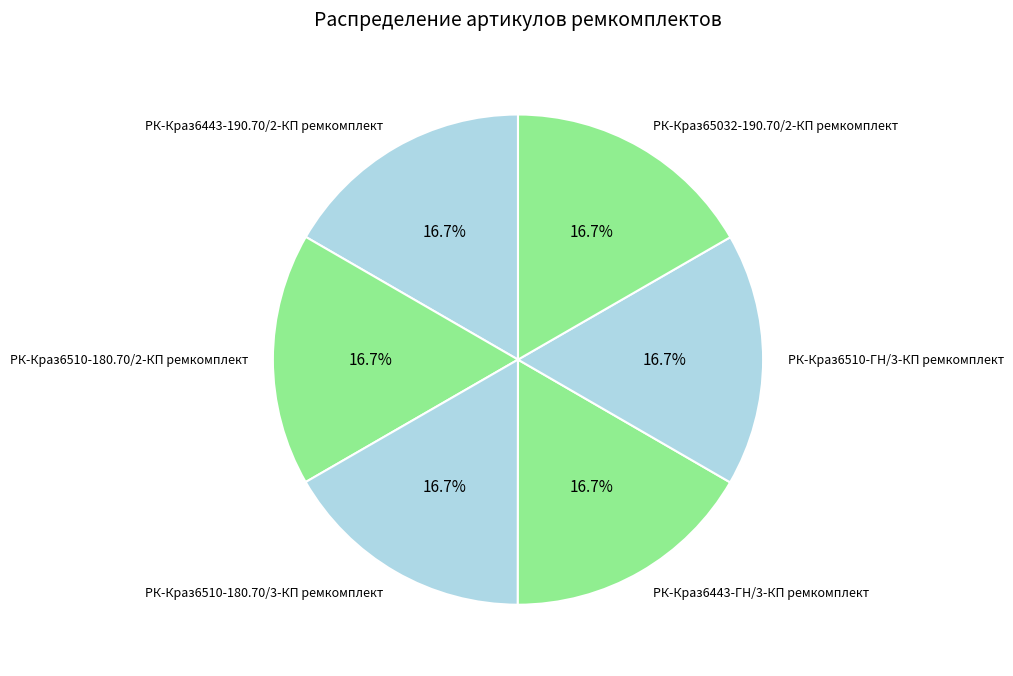

How much of the chart is everything except РК-Краз6443-190.70/2-КП ремкомплект?

83.3%